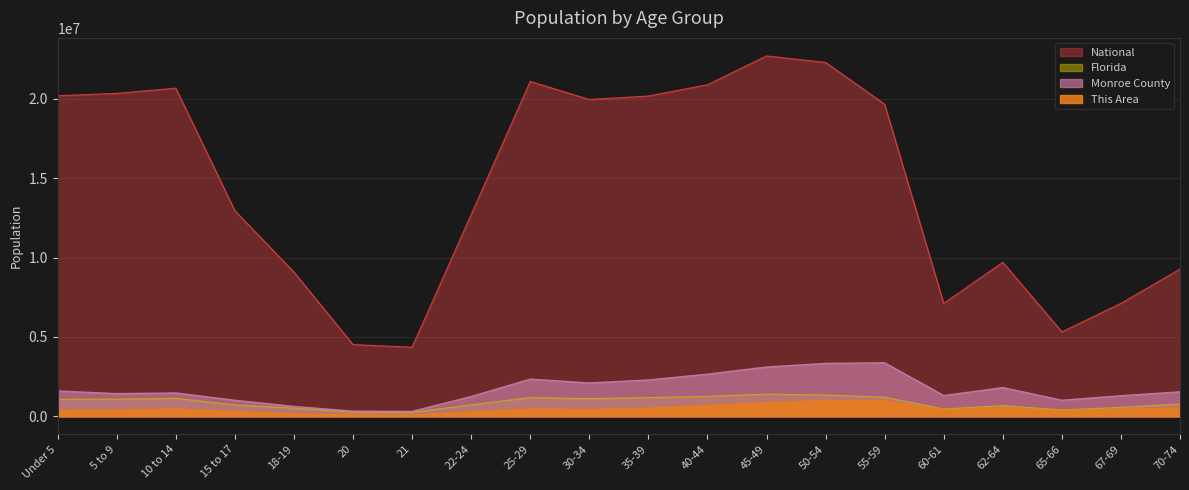

The Monroe County series shows 3372000.0 at 55-59. True or false?

True